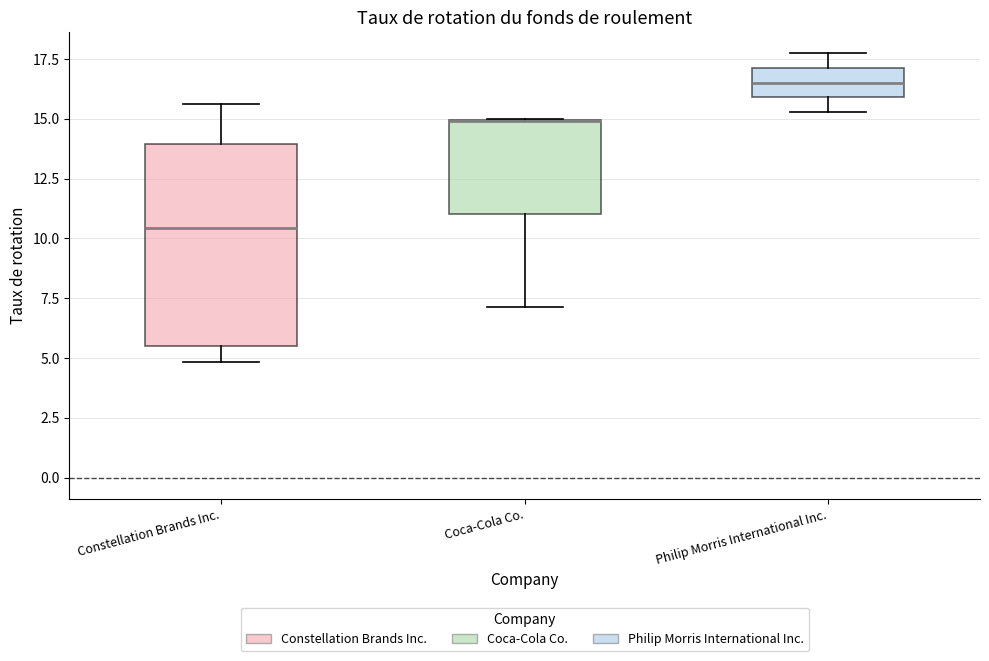

Where does the median line of the box for Philip Morris International Inc. sit on the y-axis? The values are not printed on the chart, so give them approximately, as read against the axis.

16.5